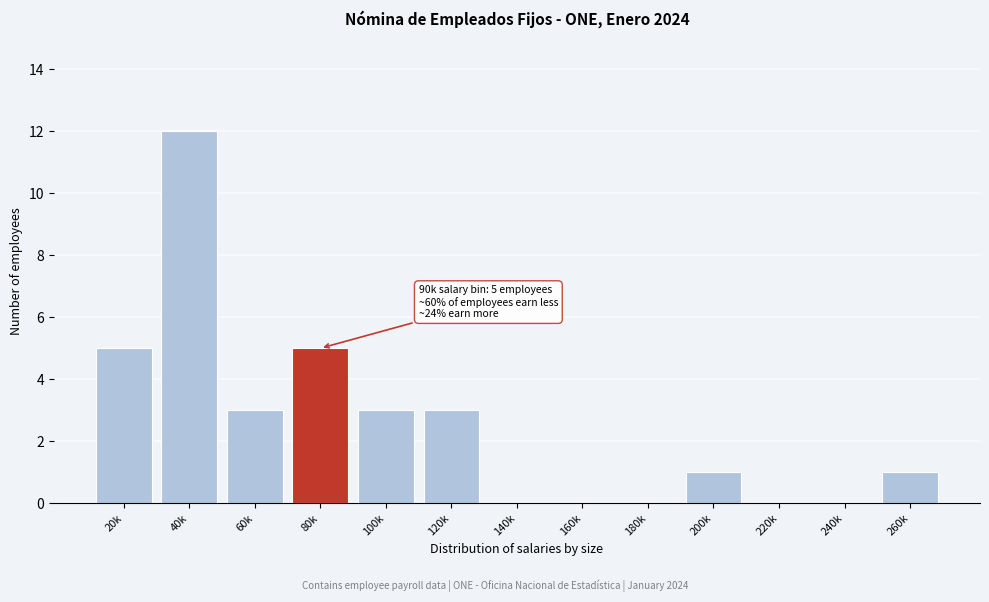

Reading left to right, what are all the values shown in this chart?

20k=5	40k=12	60k=3	80k=5	100k=3	120k=3	140k=0	160k=0	180k=0	200k=1	220k=0	240k=0	260k=1